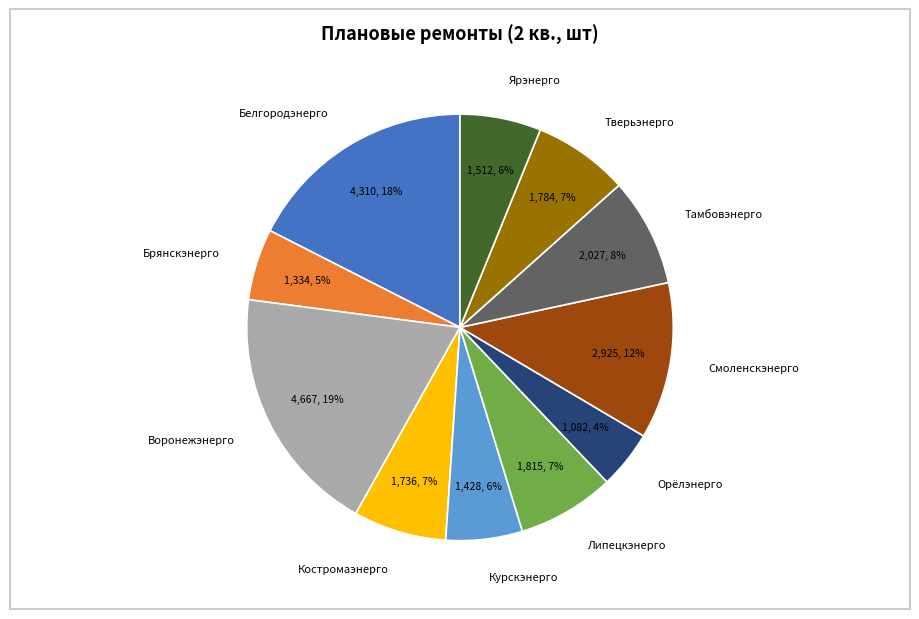

Does any single category account for the majority?

No